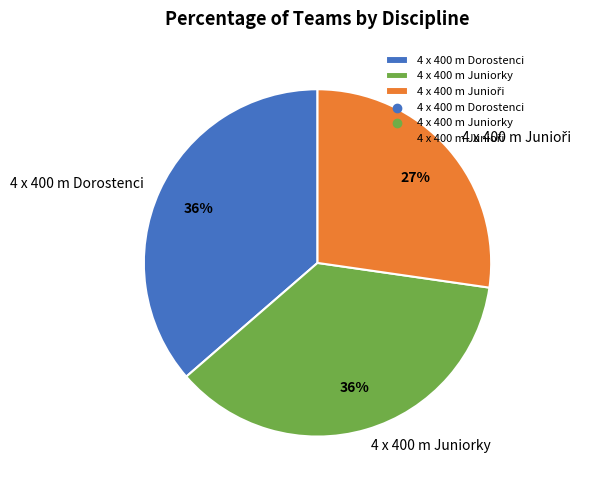

Is it true that 4 x 400 m Juniorky is 27% of the pie?

False